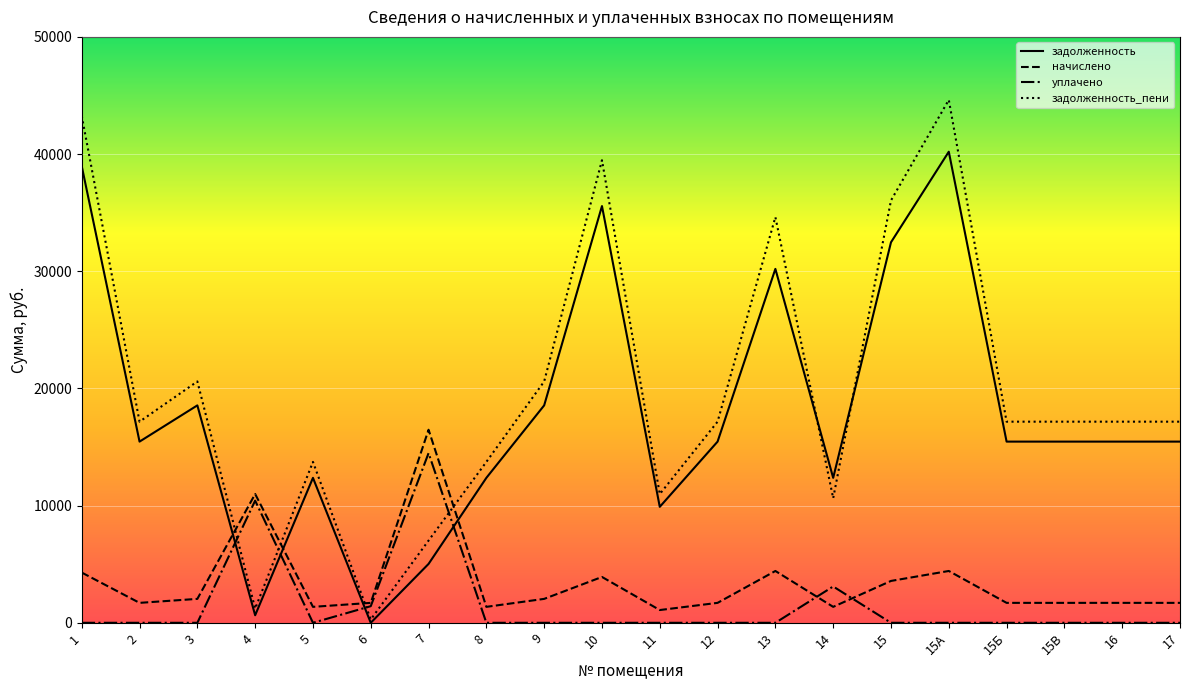

True or false: задолженность and уплачено cross at least once.

True